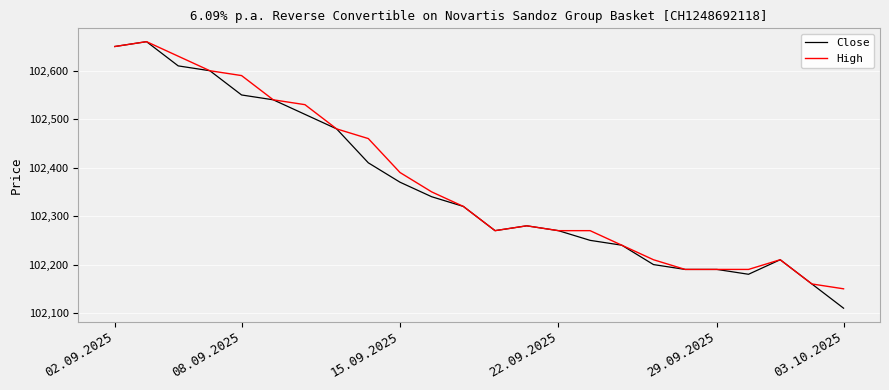

What is the minimum value for Close?

102110